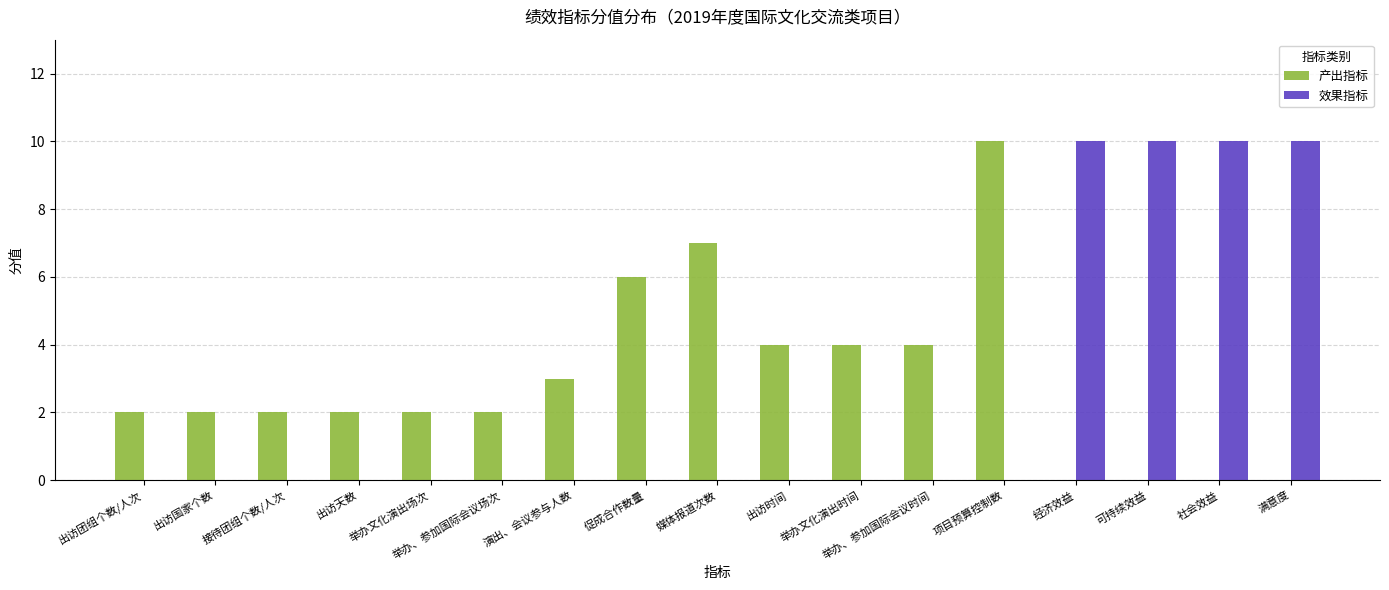

True or false: 产出指标 has a value of 6 at 举办文化演出时间.

False